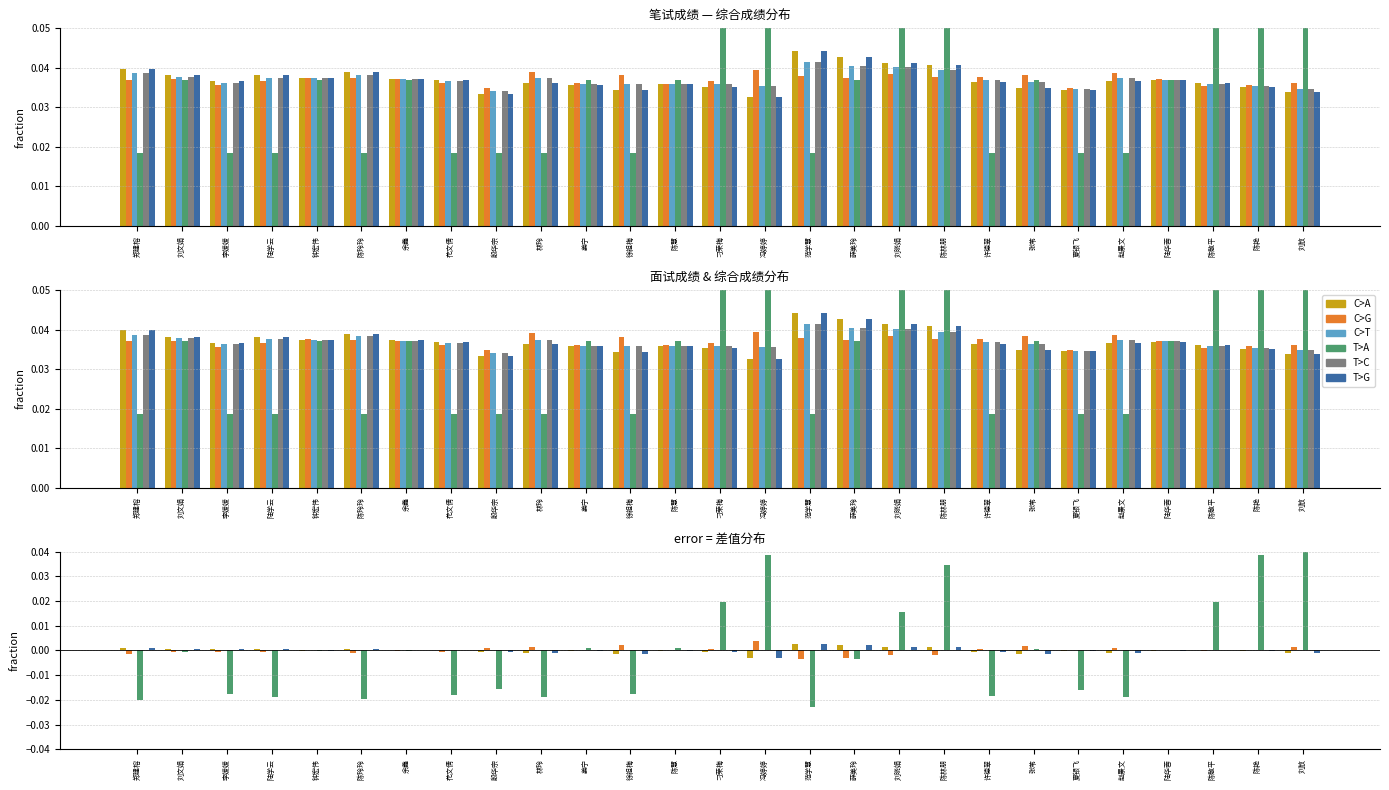

How many data points in C>A are above 0?

12